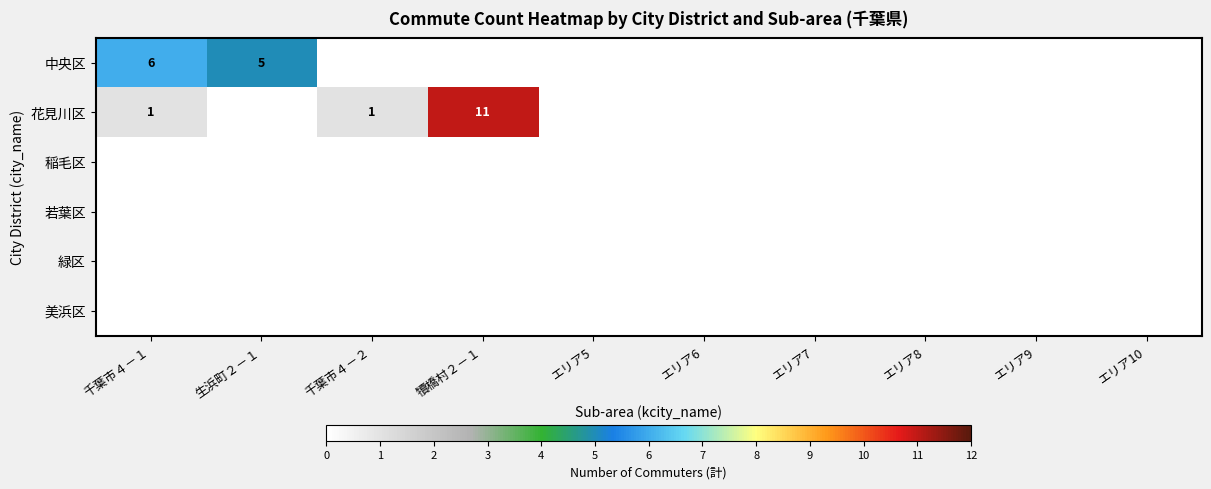

Is it true that 花見川区 equals 1 at 千葉市４－１?

True